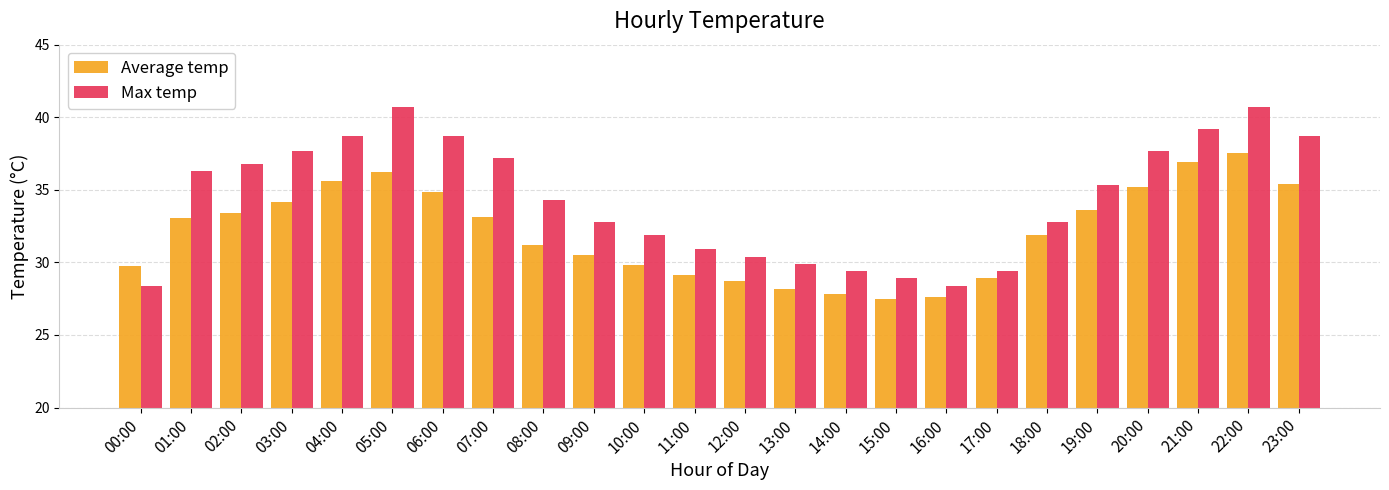

The Average temp series shows 37.7 at 16:00. True or false?

False